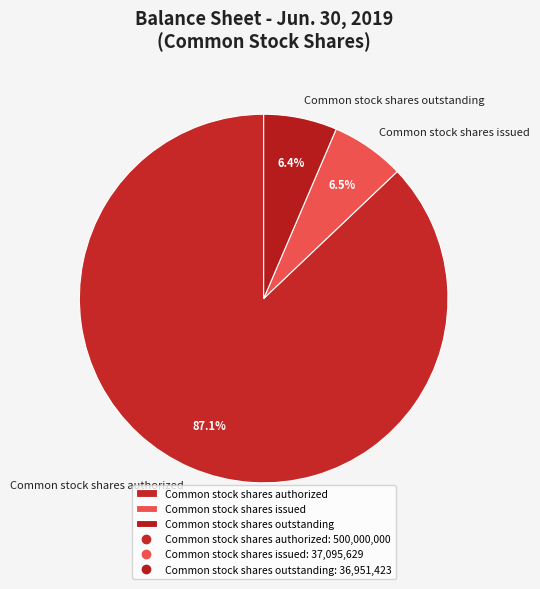

Which slice represents more than half of the pie?

Common stock shares authorized